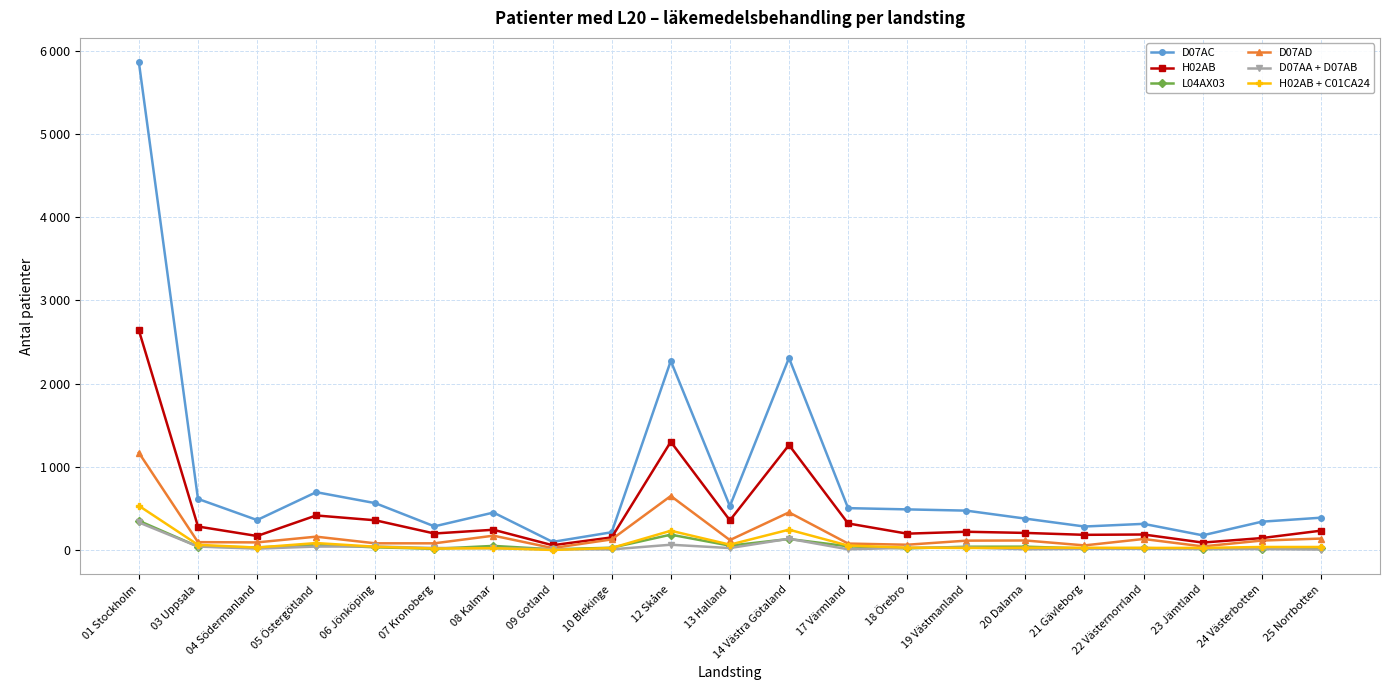

List the series in order of their peak value, lowest first.

D07AA + D07AB, L04AX03, H02AB + C01CA24, D07AD, H02AB, D07AC